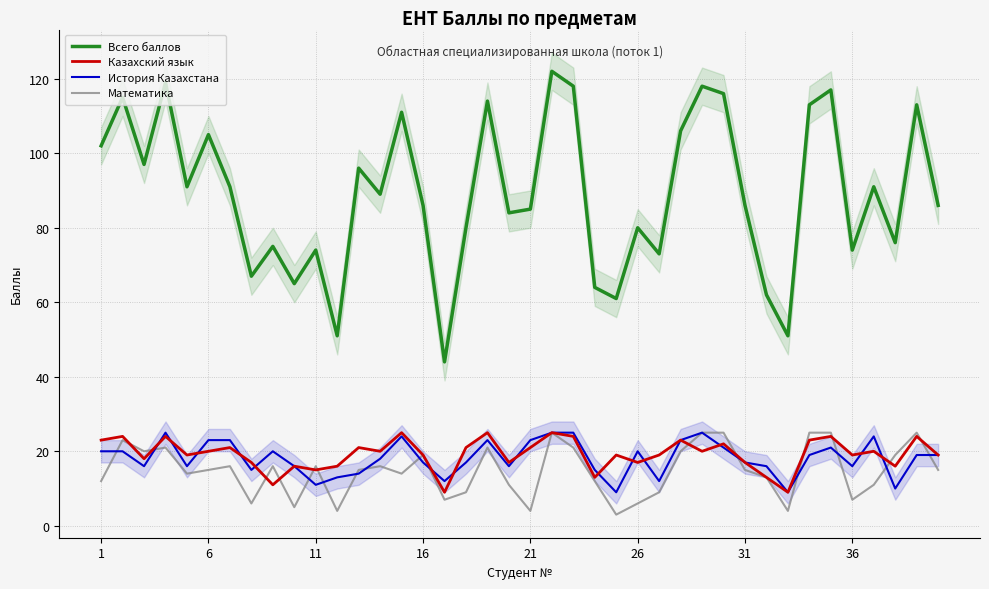

True or false: Казахский язык and История Казахстана intersect in this chart.

True